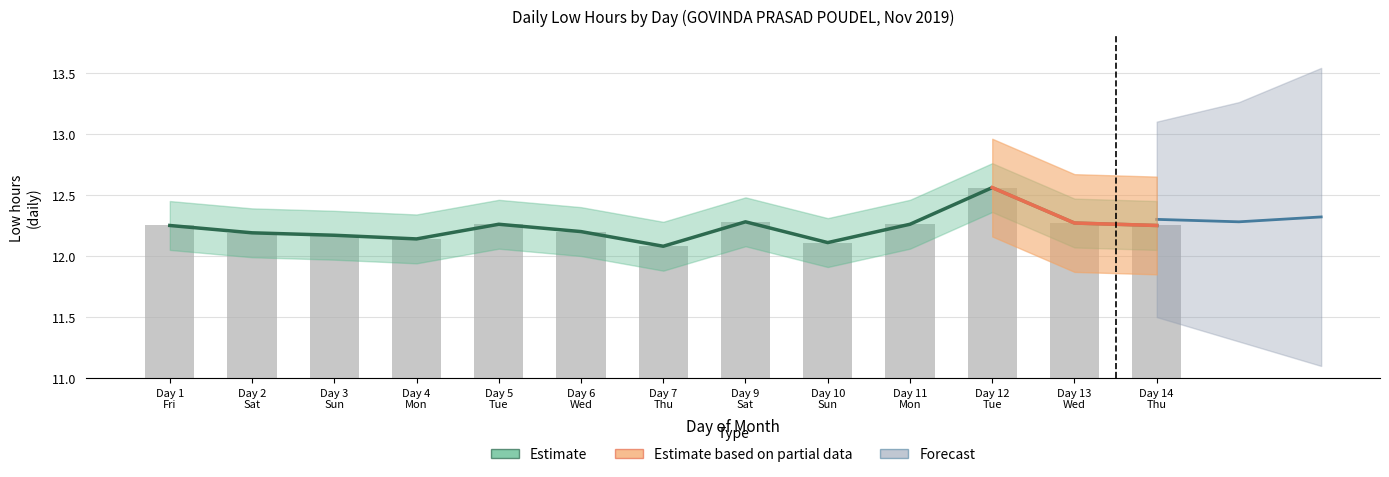

Does the chart contain stacked bars?

No